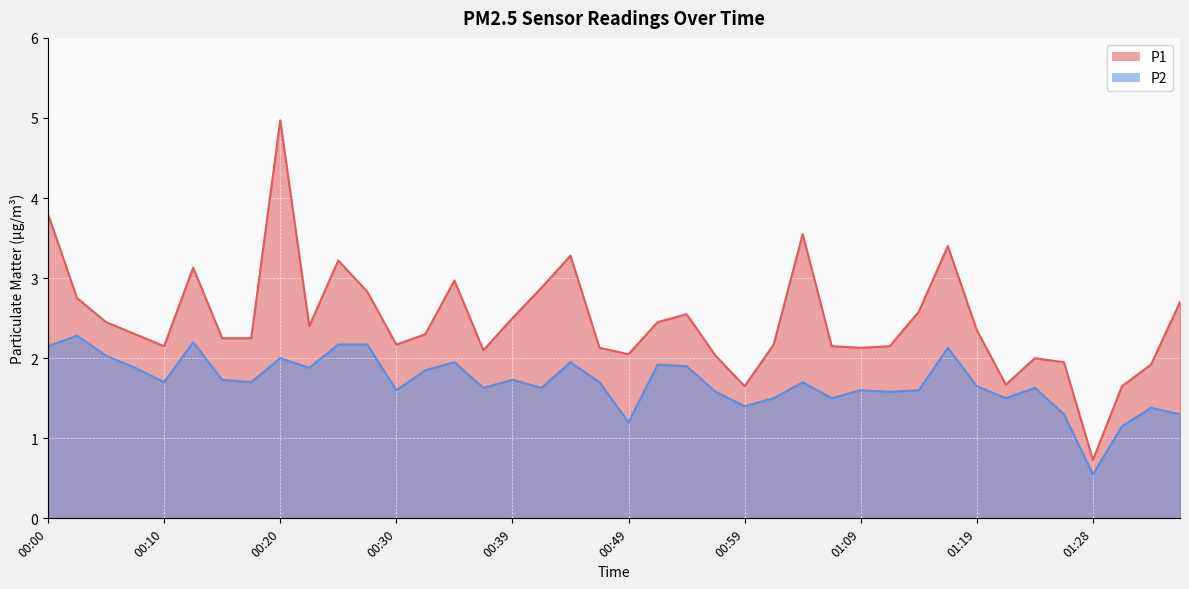

The P2 series shows 2.5 at 00:54. True or false?

False